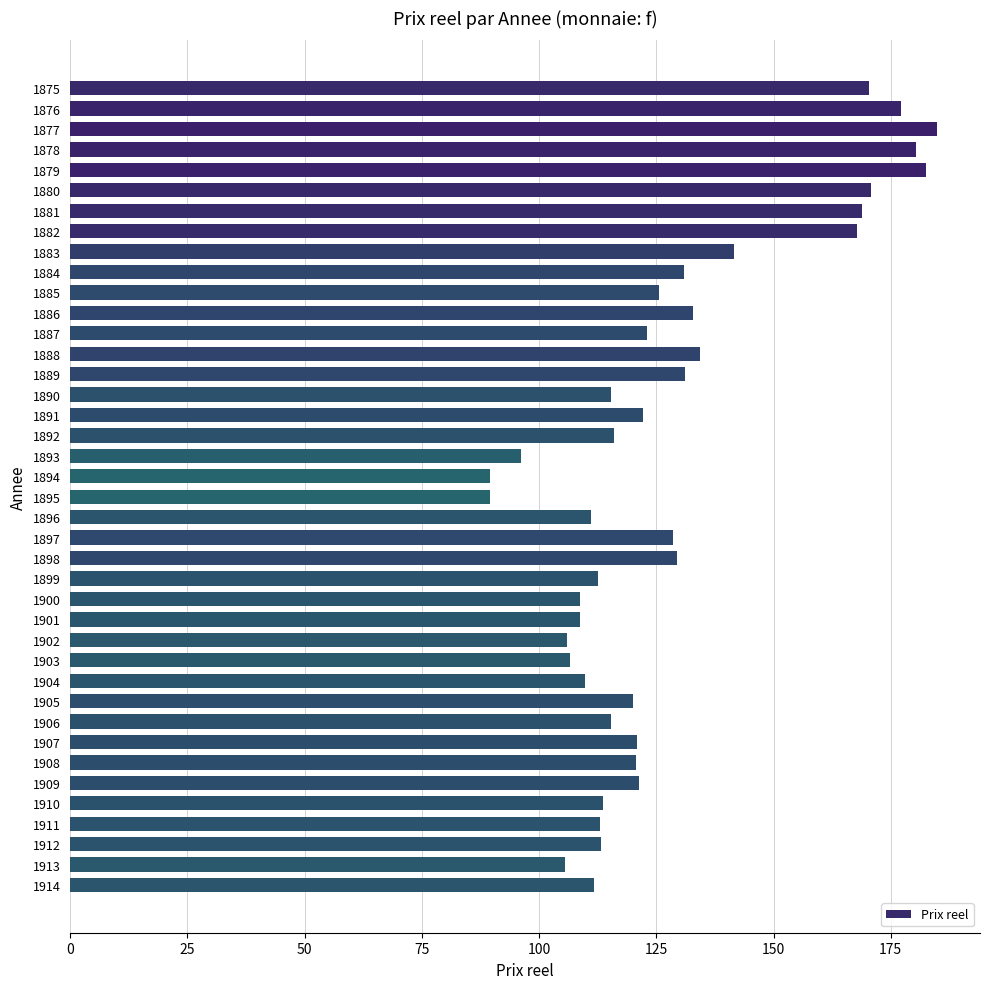

What is the change in value from 1906 to 1907?

+5.6